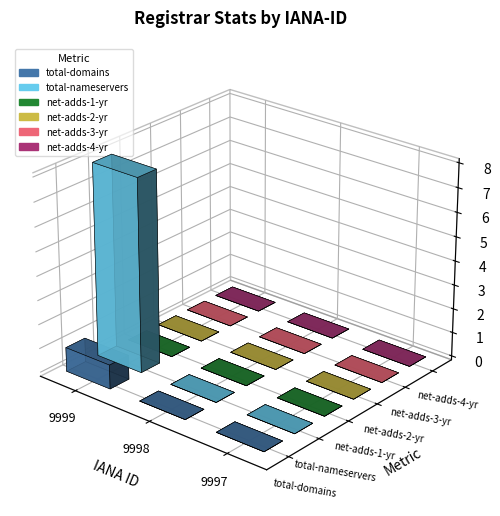

Which category has the lowest value in the total-domains series?

9998